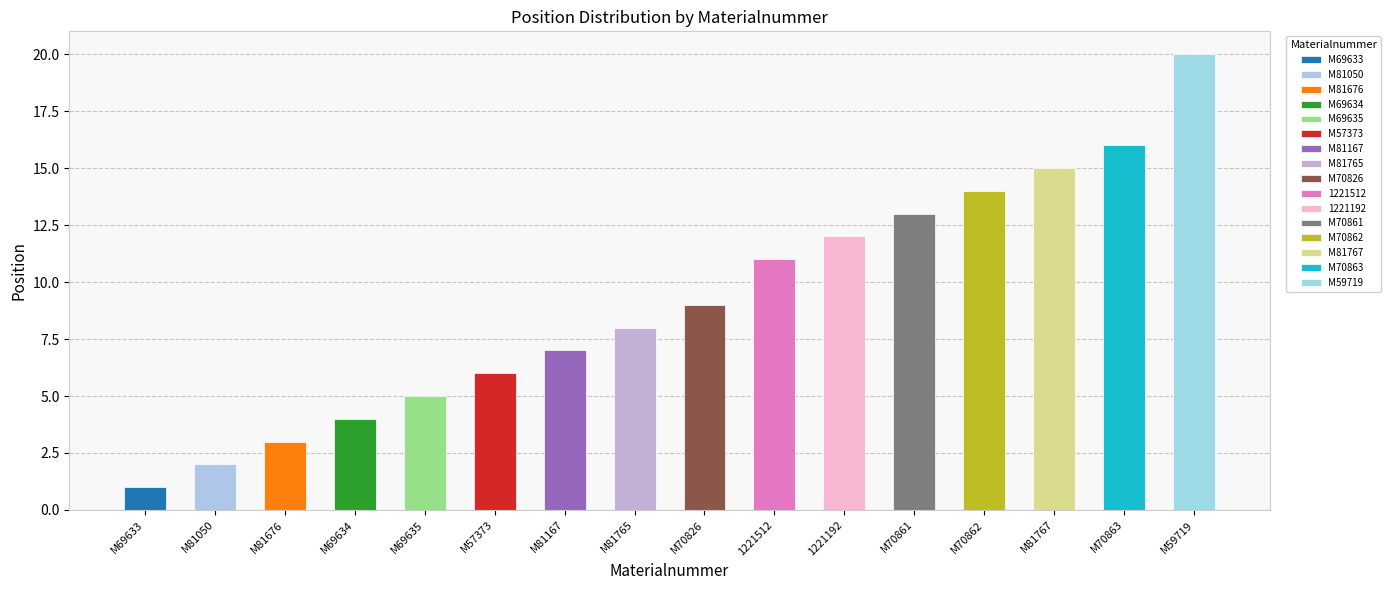

The chart shows a value of 7 at M81167. True or false?

True